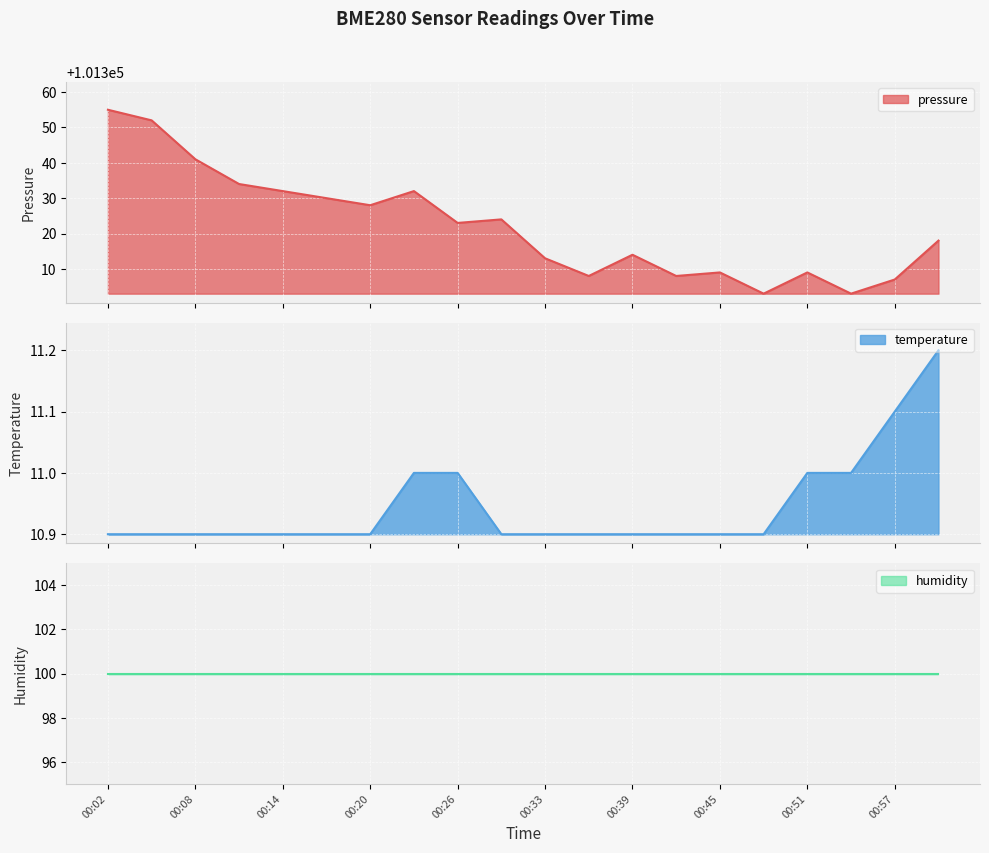

The value of pressure at 00:14 is 137318.6. True or false?

False